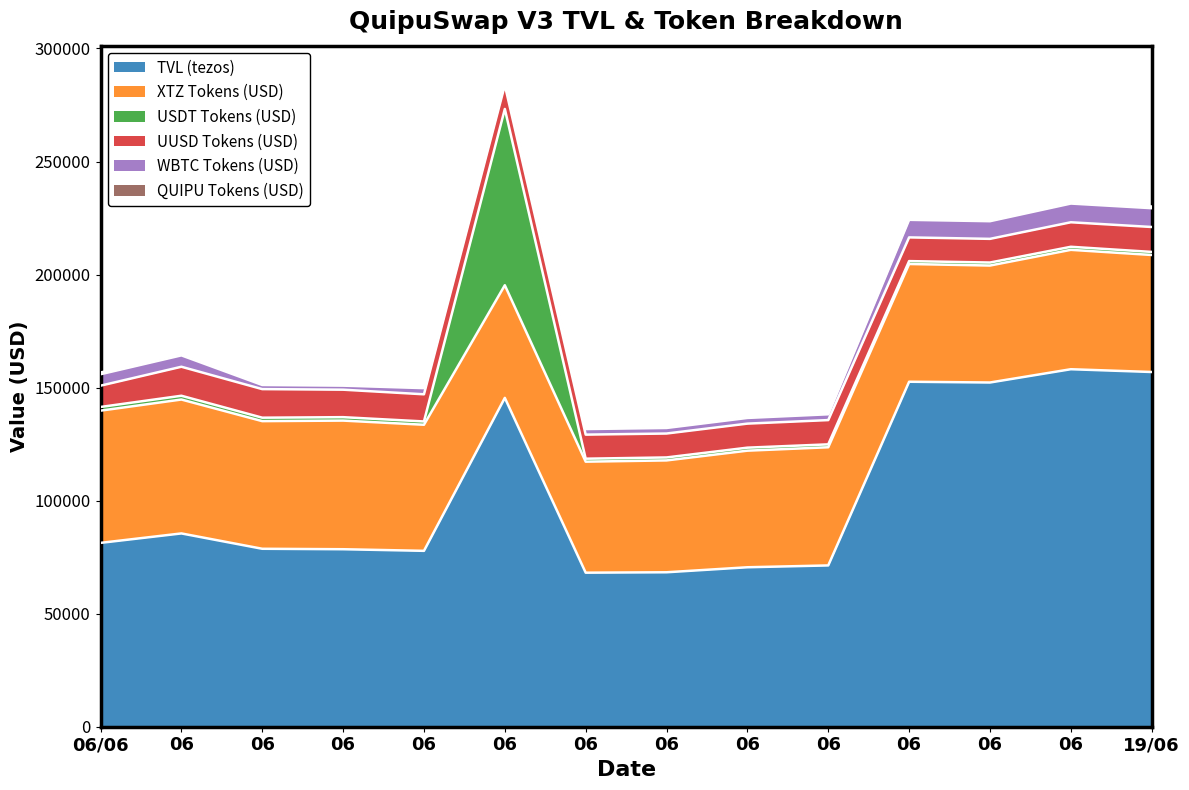

What is the sum of all QUIPU Tokens (USD) values?

9956.4